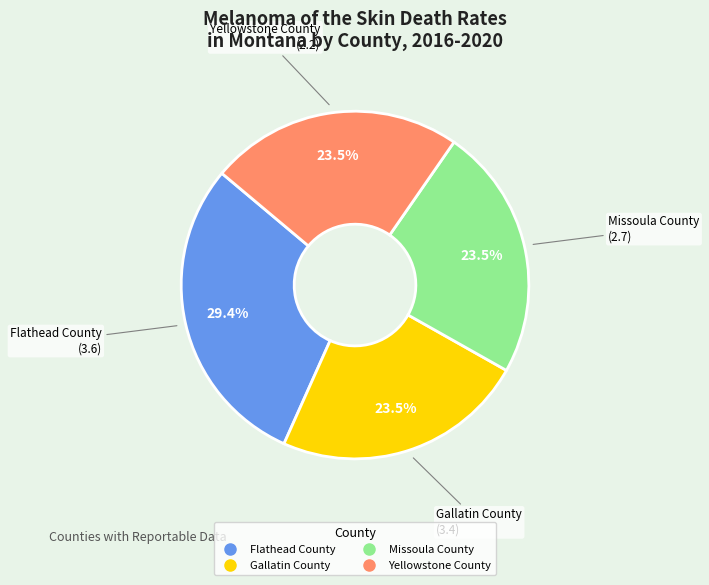

How many segments does this pie chart have?

4